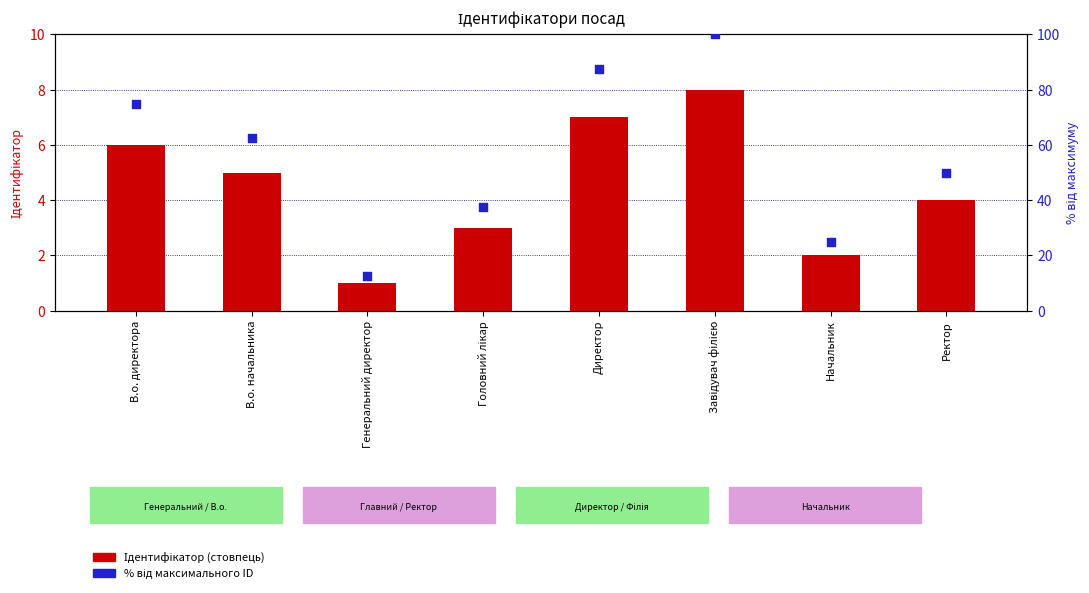

At how many categories does at least one series exceed 62?

4